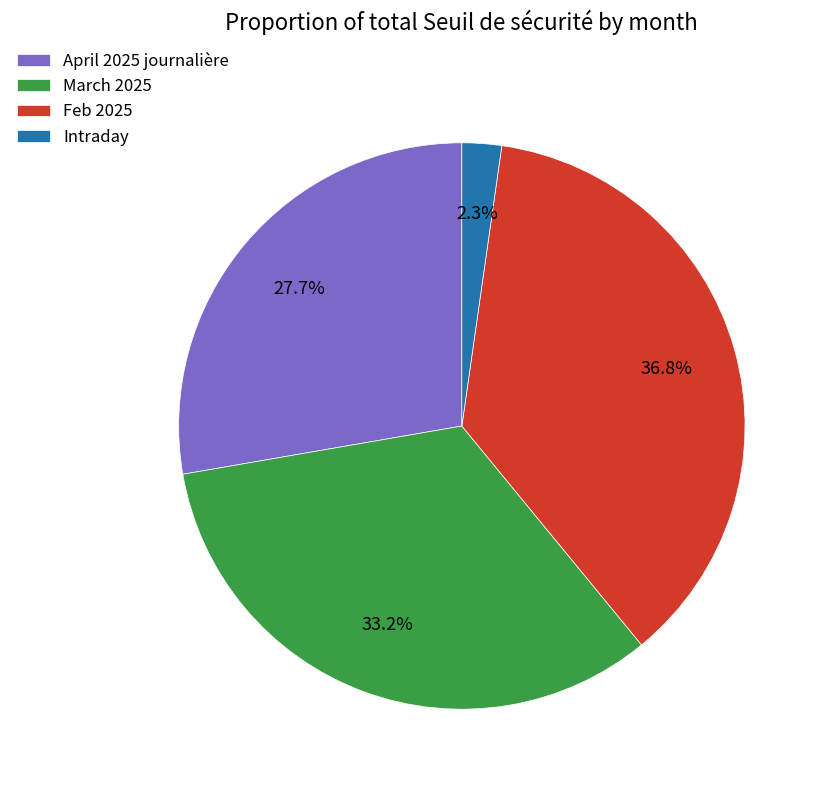

Does any single category account for the majority?

No